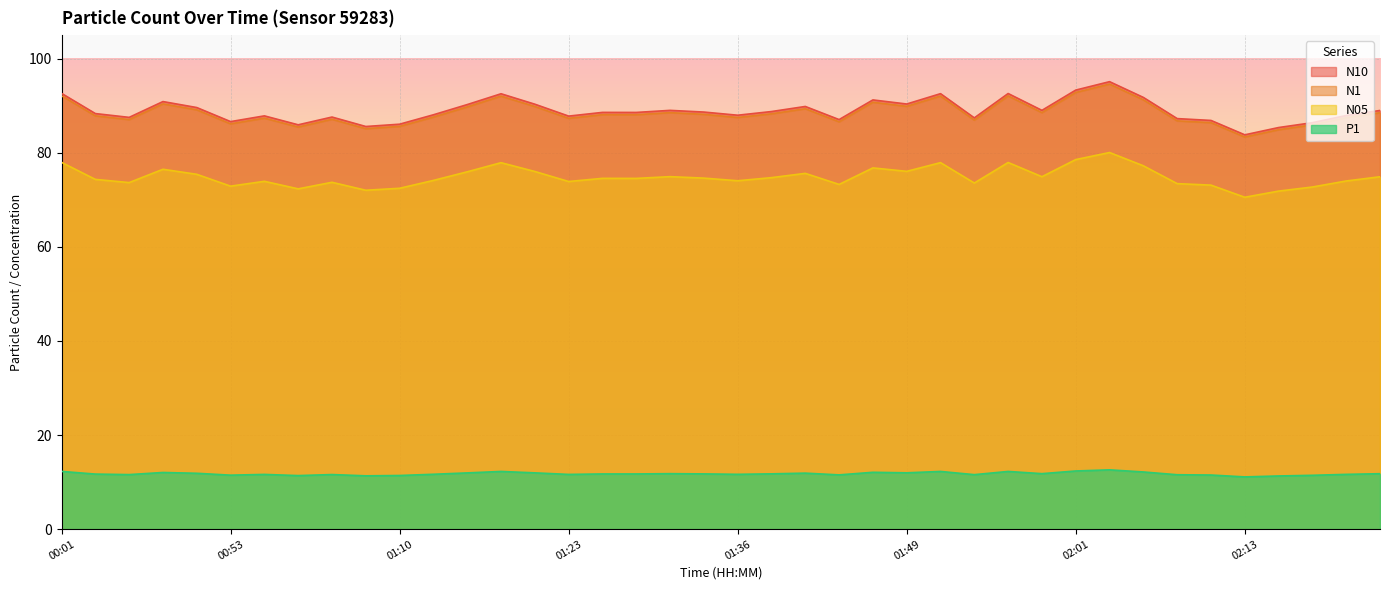

How many interior local peaks does the N05 series have?

11